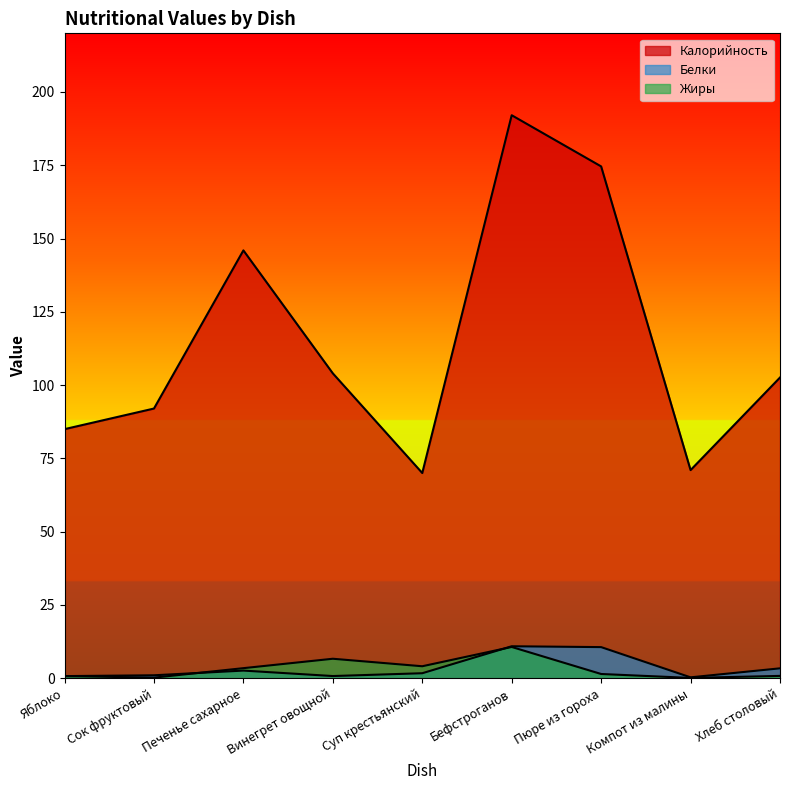

What is the label of the 4th point from the left?

Винегрет овощной